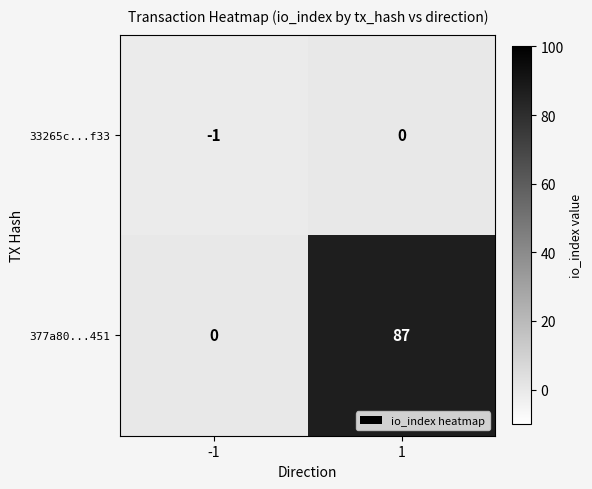

Is the value of 33265c...f33 at -1 greater than the value of 377a80...451 at -1?

No